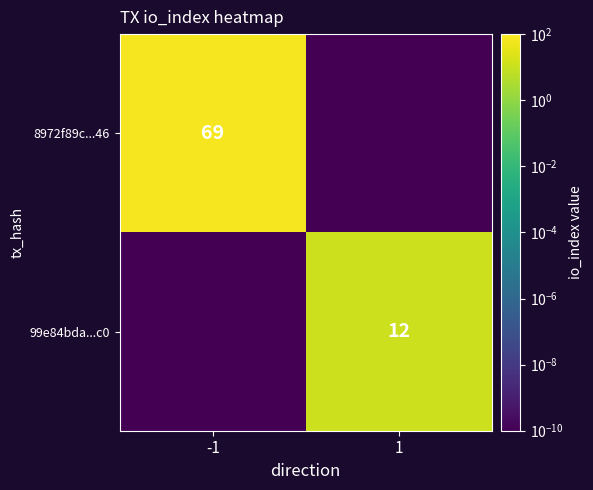

What is the difference between the highest and lowest values at -1?

69.0